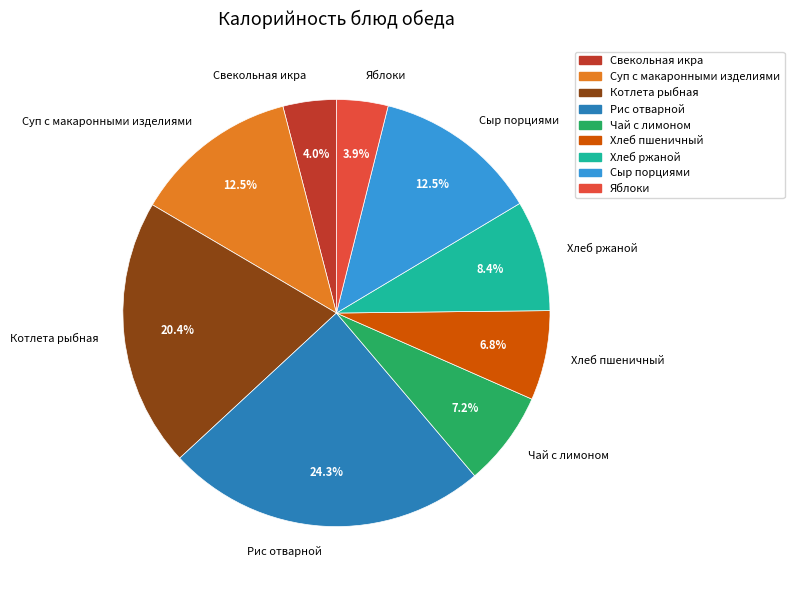

Between Хлеб ржаной and Хлеб пшеничный, which is larger?

Хлеб ржаной